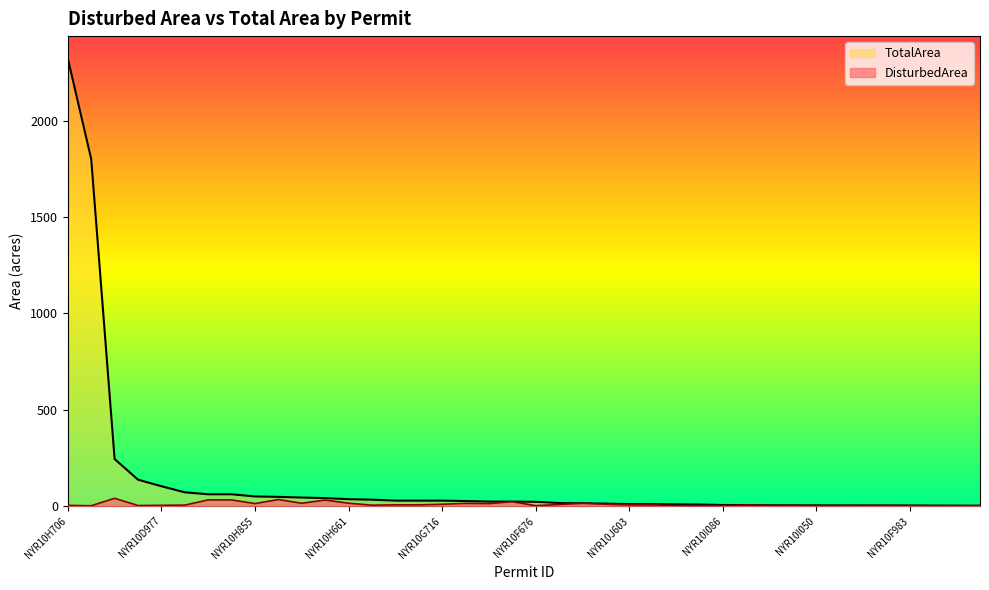

At which category does TotalArea reach its first local valley?

NYR10F284